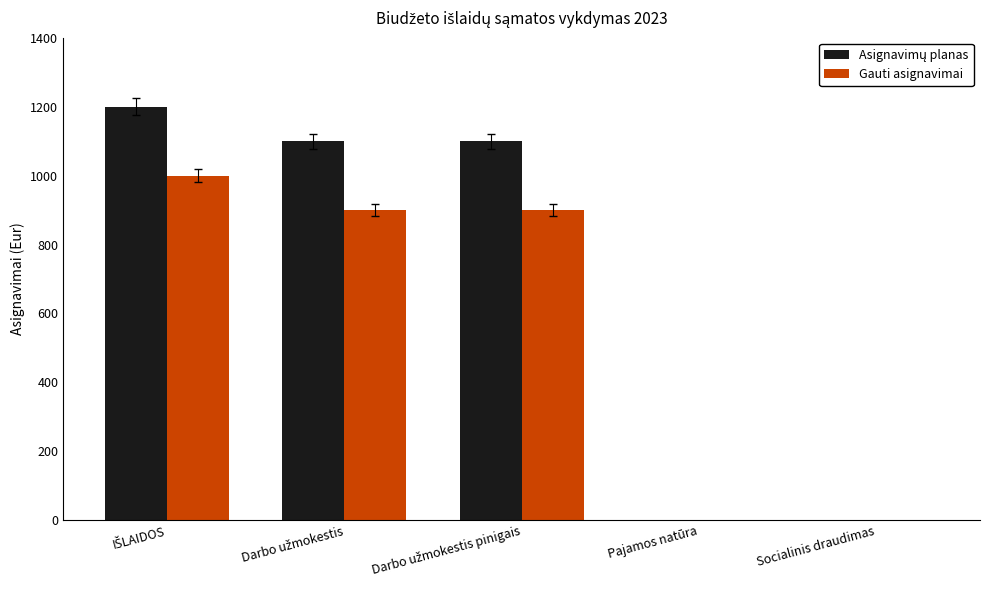

Count the number of data series in this chart.

2